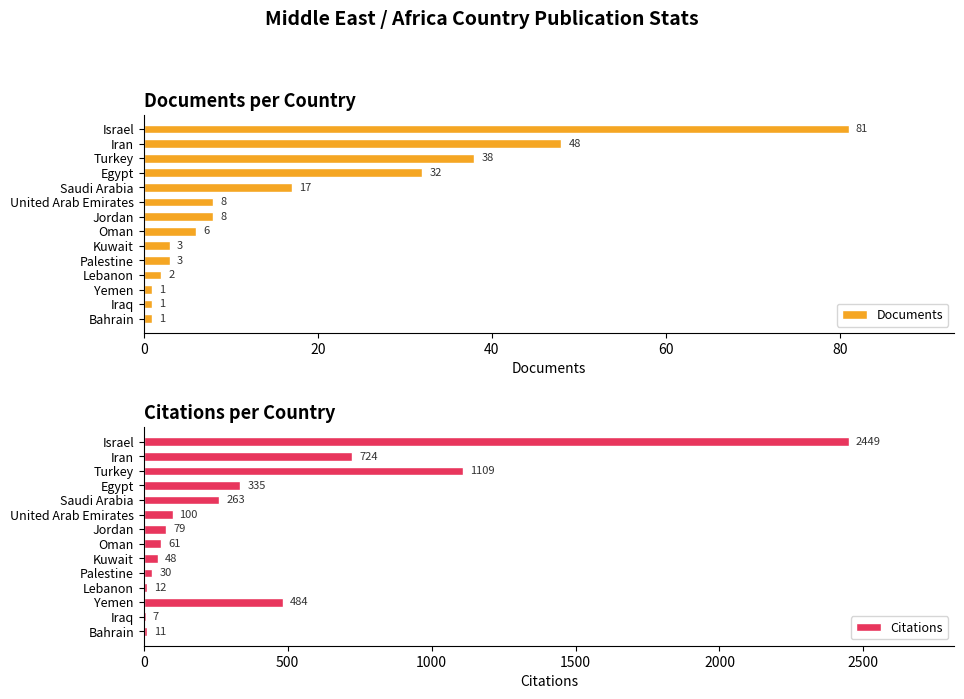

How many groups of bars are there?

14